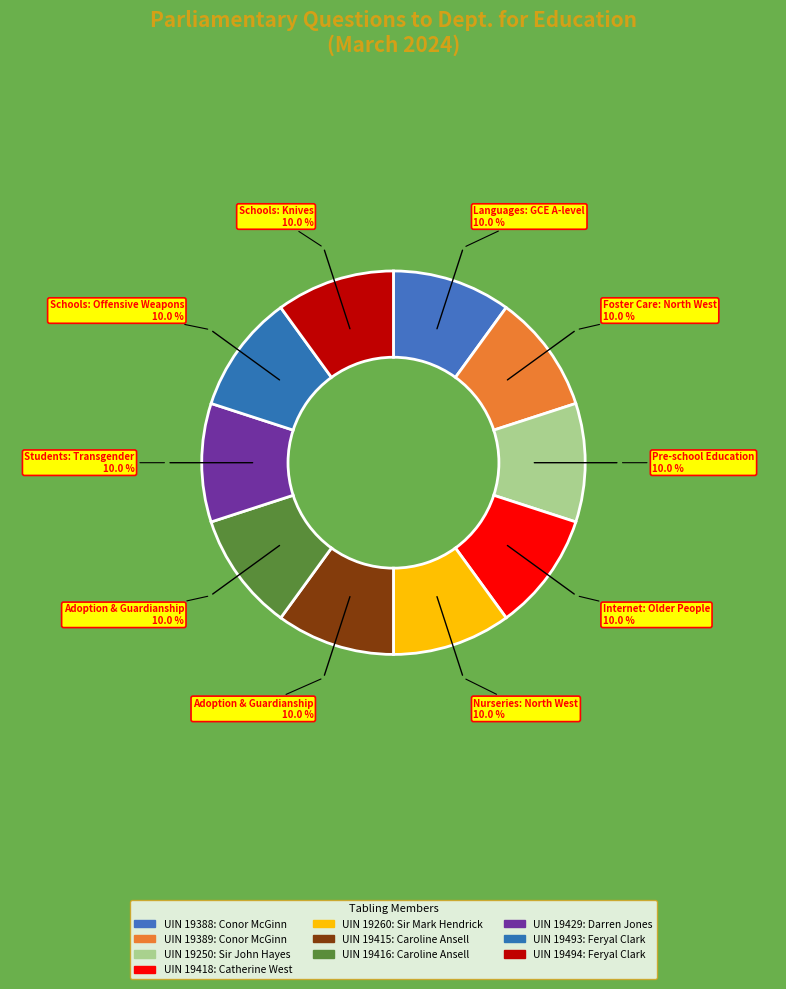

How many slices are in this pie chart?

10